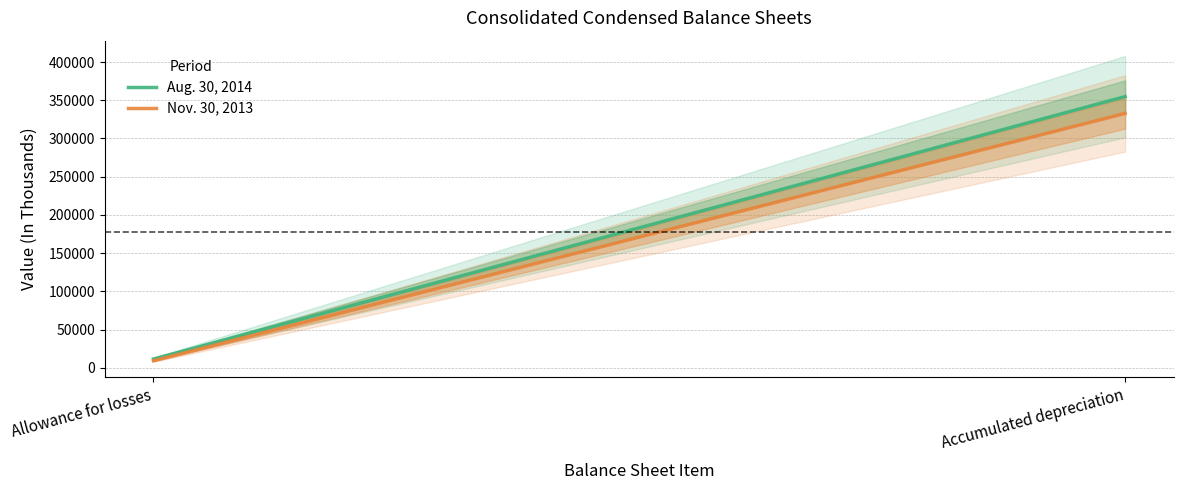

What position from the right is Allowance for losses?

2